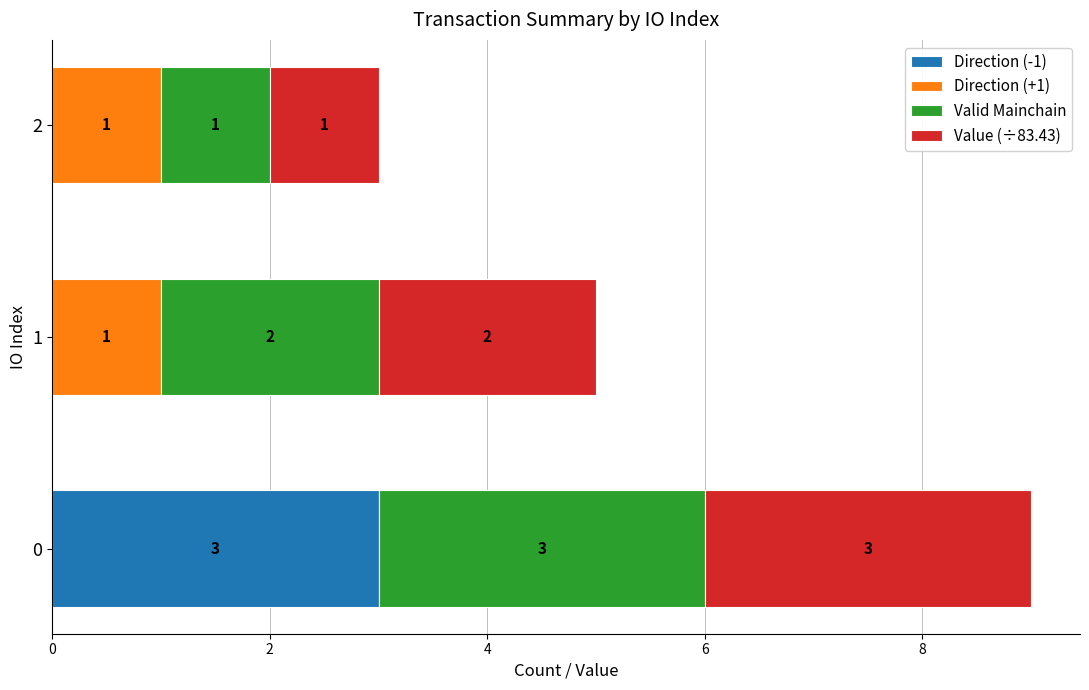

What is the approximate value of Direction (-1) at 0?

3